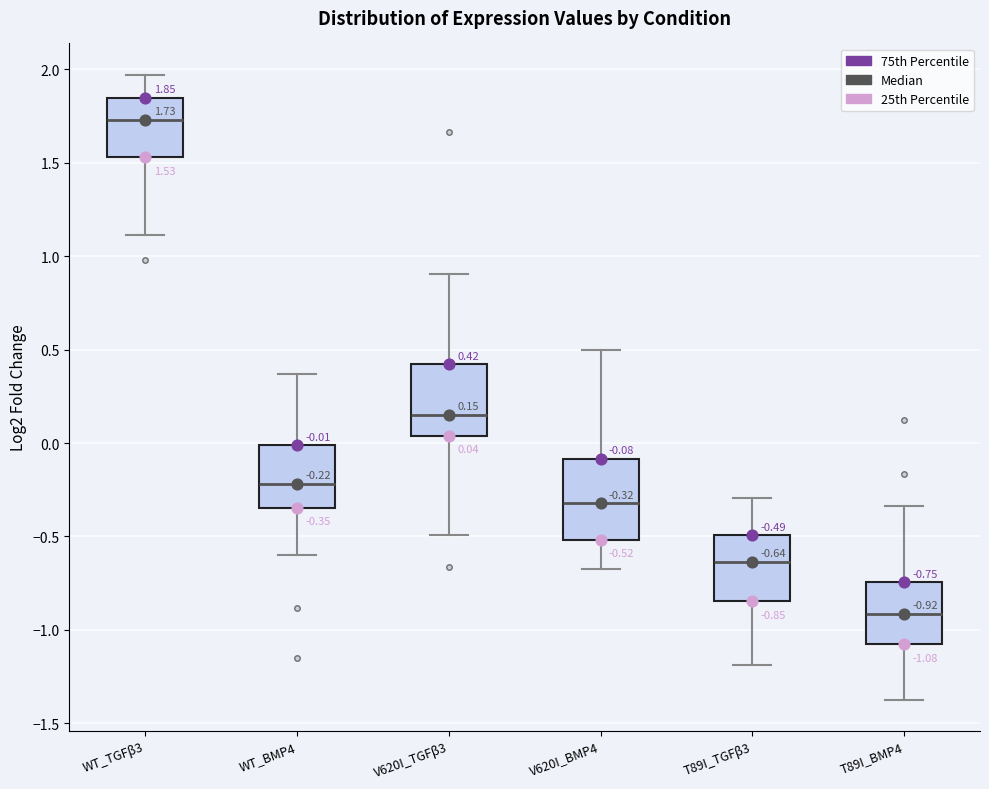

Comparing the boxes themselves (not the whiskers), which one is the tallest?

V620I_BMP4